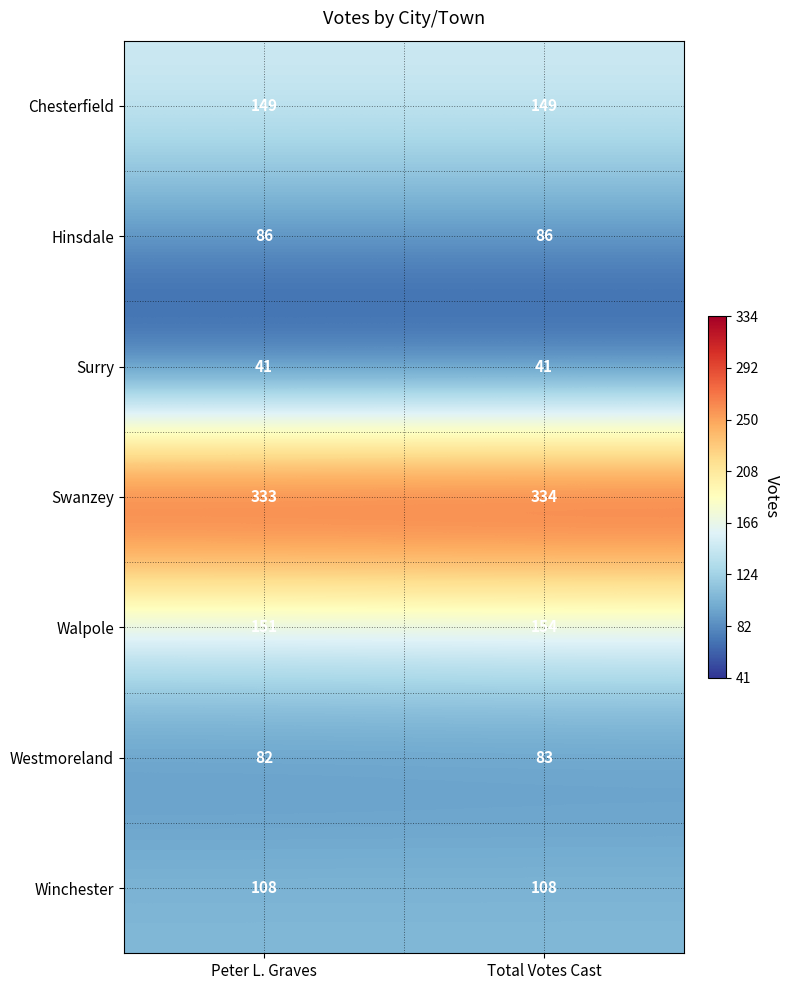

What is the difference between the highest and lowest values at Peter L. Graves?

292